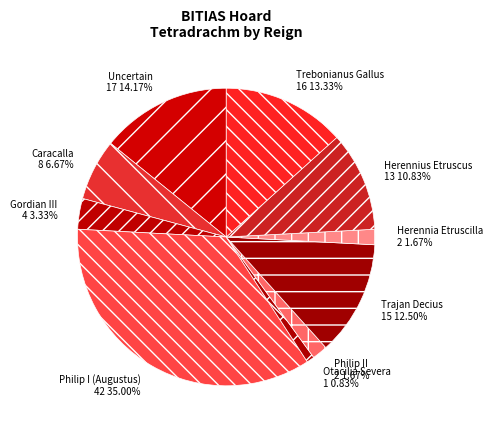

What percentage is the Trebonianus Gallus slice, to the nearest percent?

13%